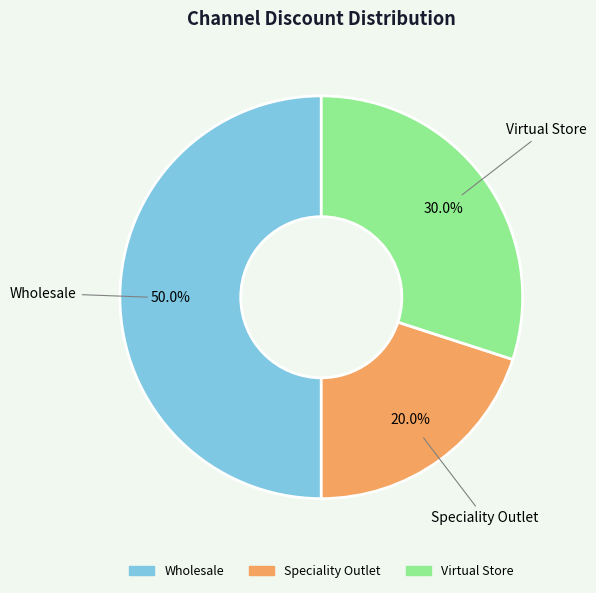

Which category has the biggest portion of the pie?

Wholesale